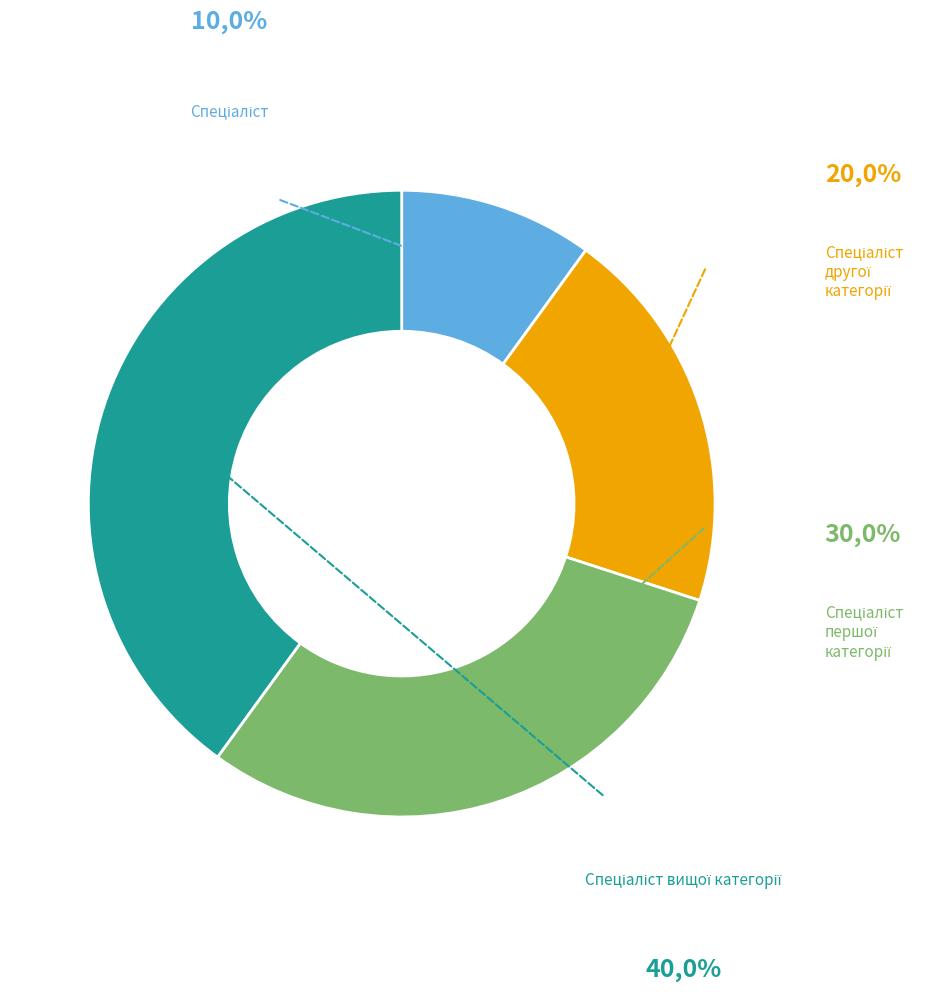

How many segments does this pie chart have?

4